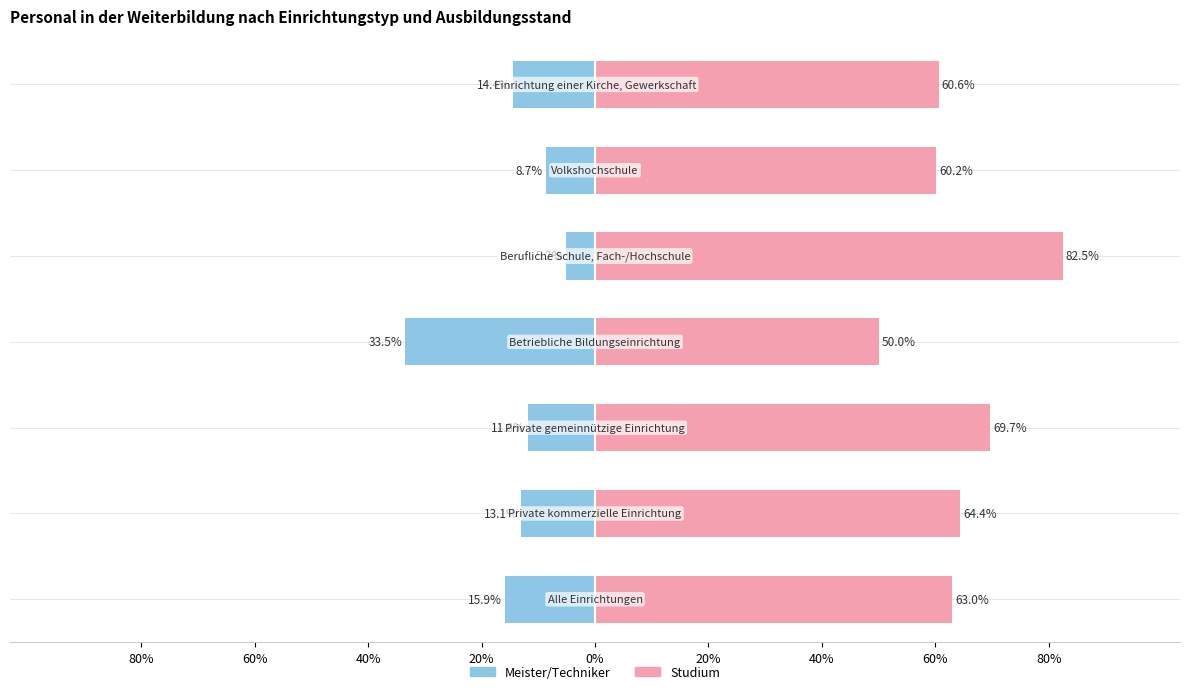

Is it true that Meister/Techniker equals -11.8 at 40%?

True